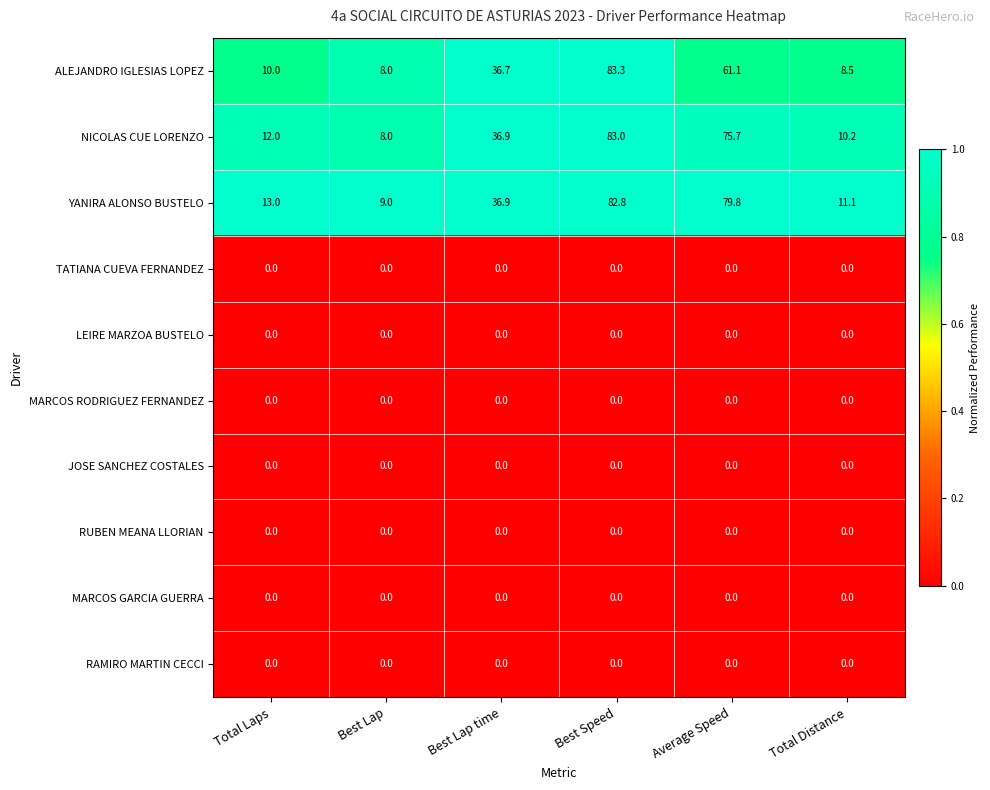

What value does the ALEJANDRO IGLESIAS LOPEZ series have at Best Speed?

83.3